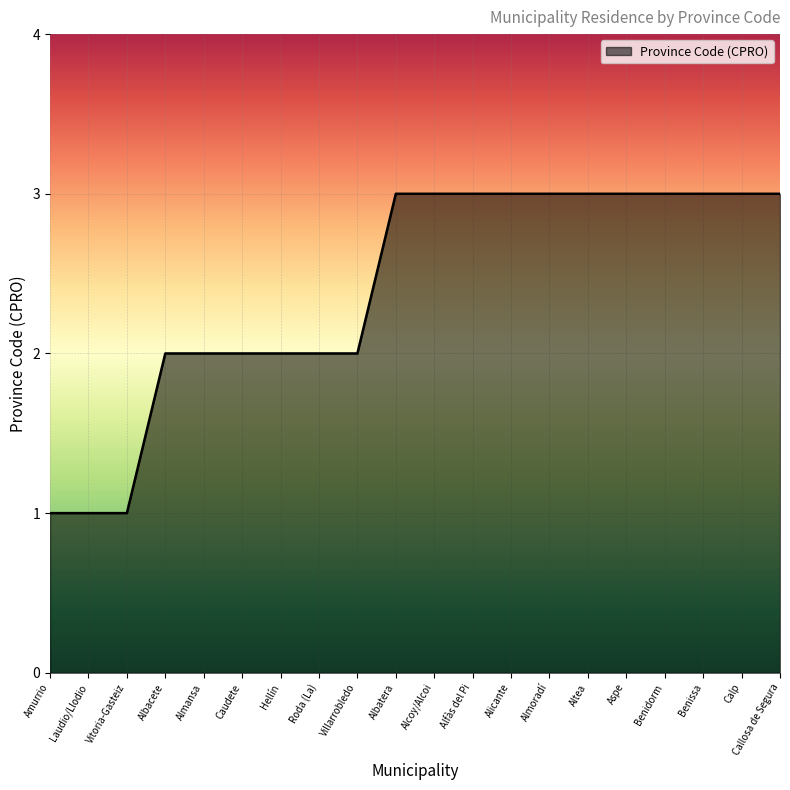

What position from the right is Alcoy/Alcoi?

10